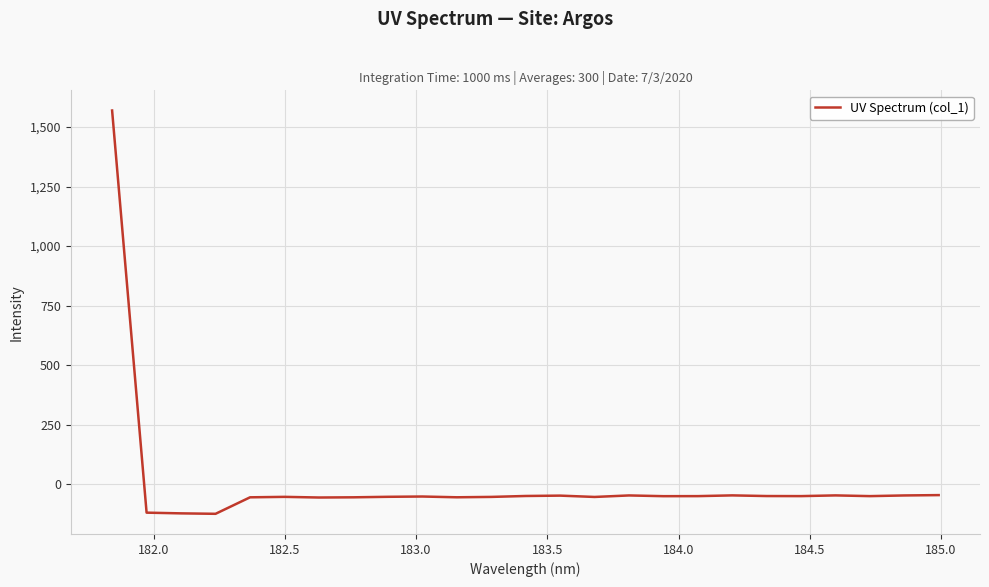

What is the difference between the maximum and minimum values?

1694.9